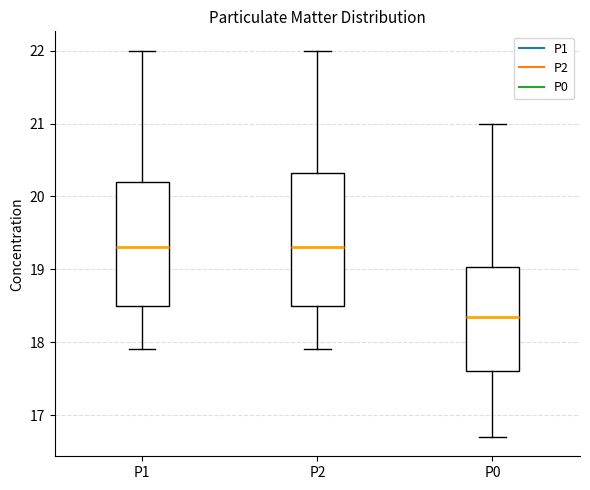

Reading left to right, transcribe this box plot: for each box, give where its median line is, the range the box spans, and where its two whiskers end, as read against the y-axis. The values are not printed on the chart, so give them approximately, as read against the axis.

P1: median 19.3, box 18.5 to 20.2, whiskers 17.9 to 22.0
P2: median 19.3, box 18.5 to 20.3, whiskers 17.9 to 22.0
P0: median 18.4, box 17.6 to 19.0, whiskers 16.7 to 21.0